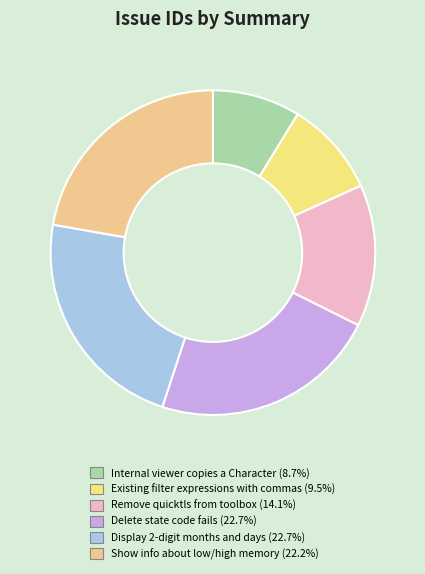

How many segments does this pie chart have?

6